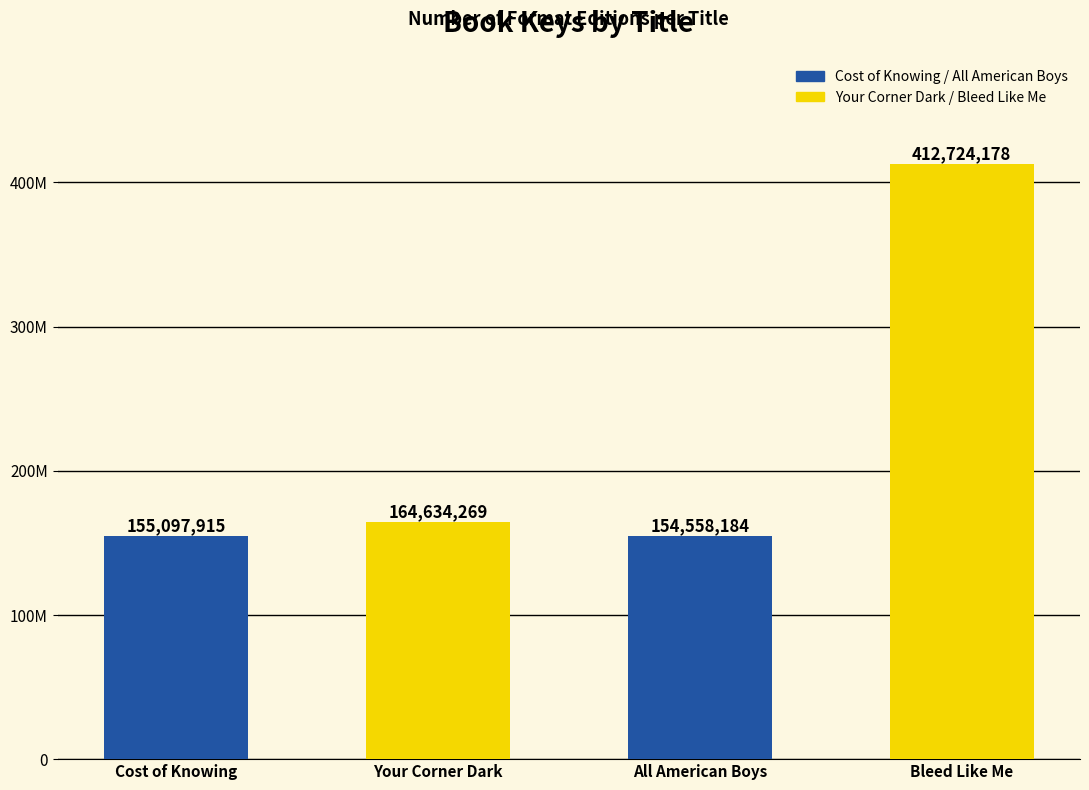

Reading left to right, list all the values displayed in this chart.

Cost of Knowing=155097915	Your Corner Dark=164634269	All American Boys=154558184	Bleed Like Me=412724178